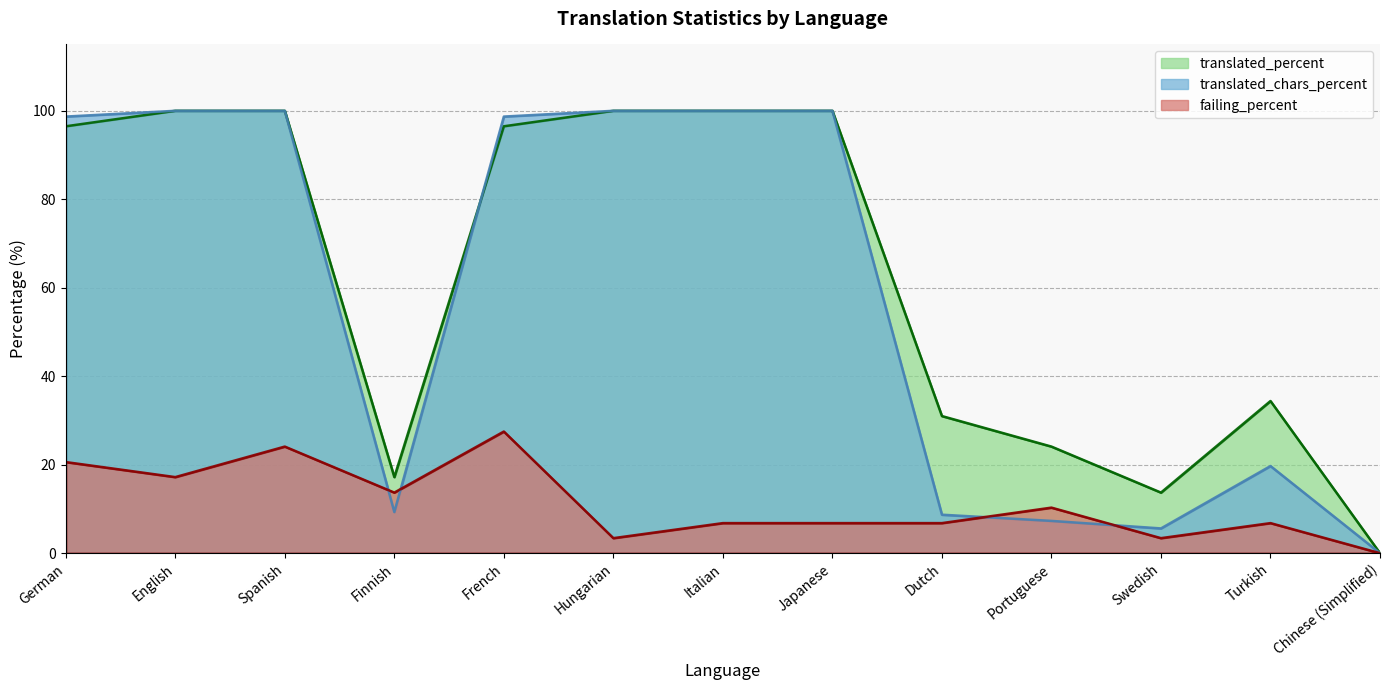

At Portuguese, list the series in order from largest to smallest.

translated_percent, failing_percent, translated_chars_percent